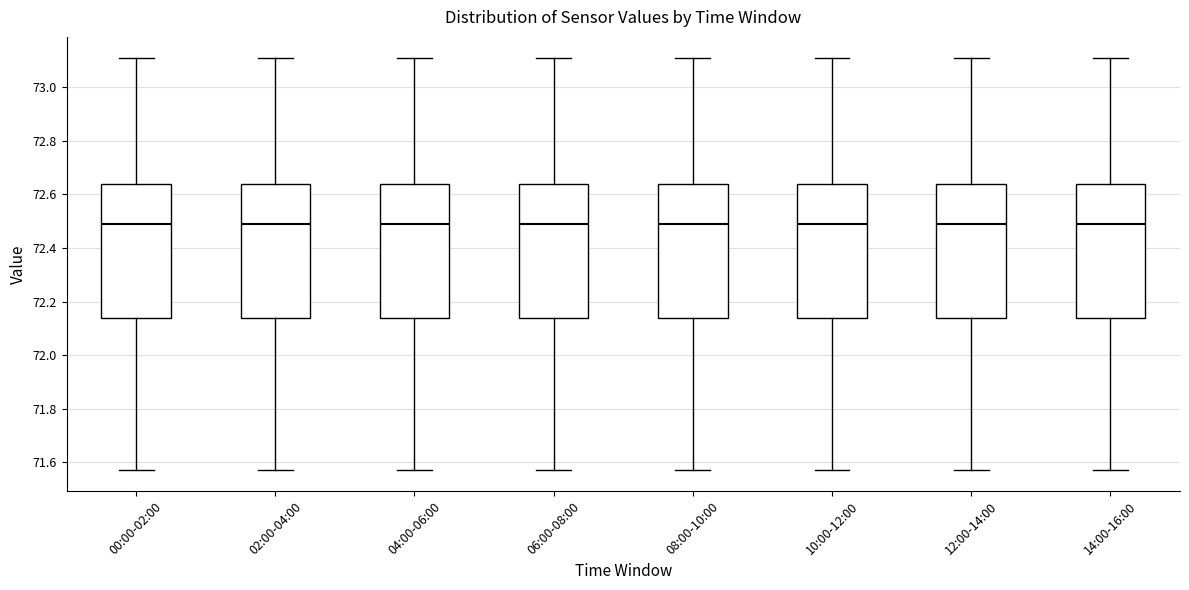

Reading left to right, read every box against the y-axis: the position of its median line, the range the box covers, and the ends of its whiskers. The values are not printed on the chart, so give them approximately, as read against the axis.

00:00-02:00: median 72.50, box 72.14 to 72.64, whiskers 71.58 to 73.12
02:00-04:00: median 72.50, box 72.14 to 72.64, whiskers 71.58 to 73.12
04:00-06:00: median 72.50, box 72.14 to 72.64, whiskers 71.58 to 73.12
06:00-08:00: median 72.50, box 72.14 to 72.64, whiskers 71.58 to 73.12
08:00-10:00: median 72.50, box 72.14 to 72.64, whiskers 71.58 to 73.12
10:00-12:00: median 72.50, box 72.14 to 72.64, whiskers 71.58 to 73.12
12:00-14:00: median 72.50, box 72.14 to 72.64, whiskers 71.58 to 73.12
14:00-16:00: median 72.50, box 72.14 to 72.64, whiskers 71.58 to 73.12